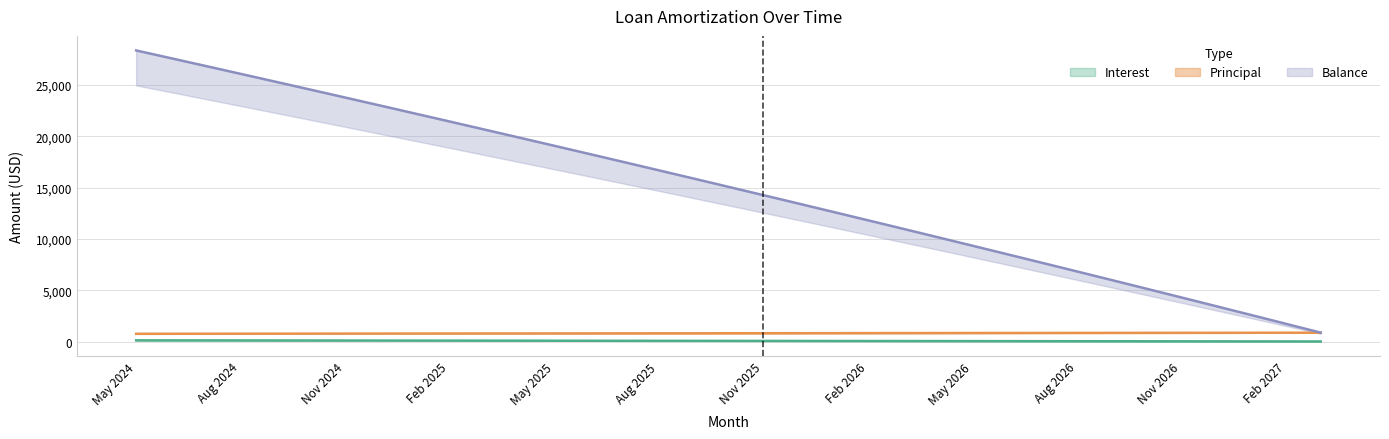

What is the total value across all series at Mar 2025?

21536.9